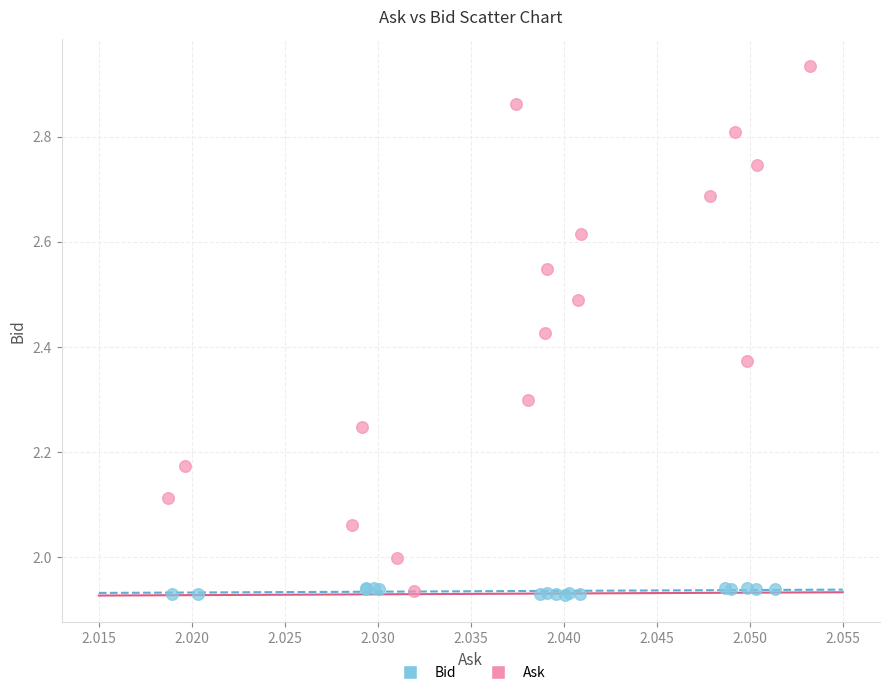

Which series contains the highest Y value?

Ask